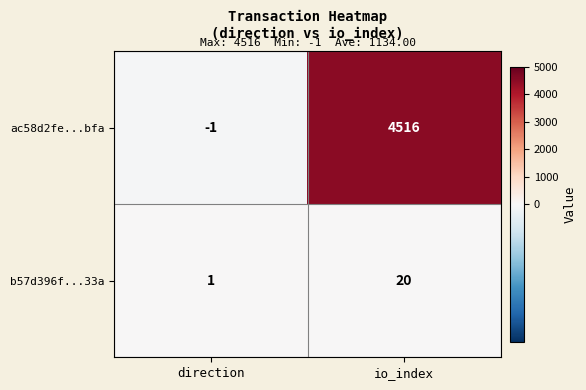

The b57d396f...33a series shows 1 at direction. True or false?

True